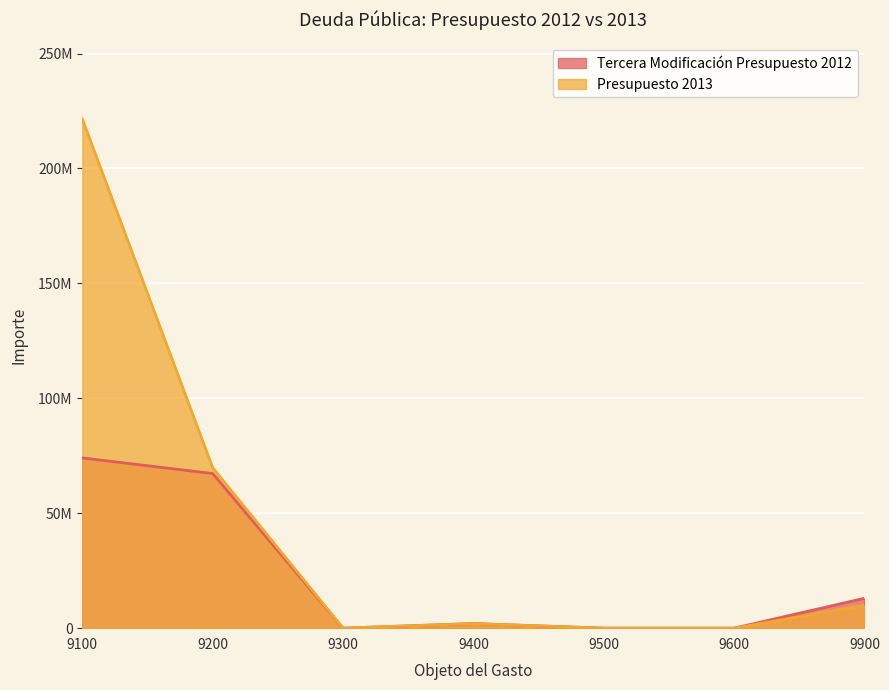

True or false: Presupuesto 2013 and Tercera Modificación Presupuesto 2012 intersect in this chart.

False